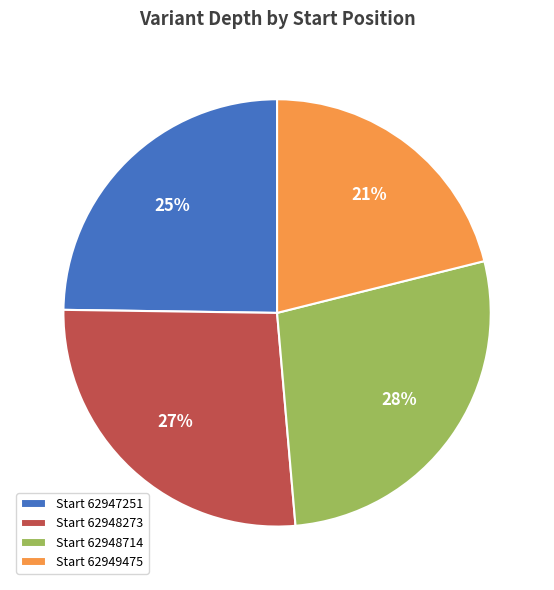

To the nearest percent, what portion does Start 62947251 represent?

25%